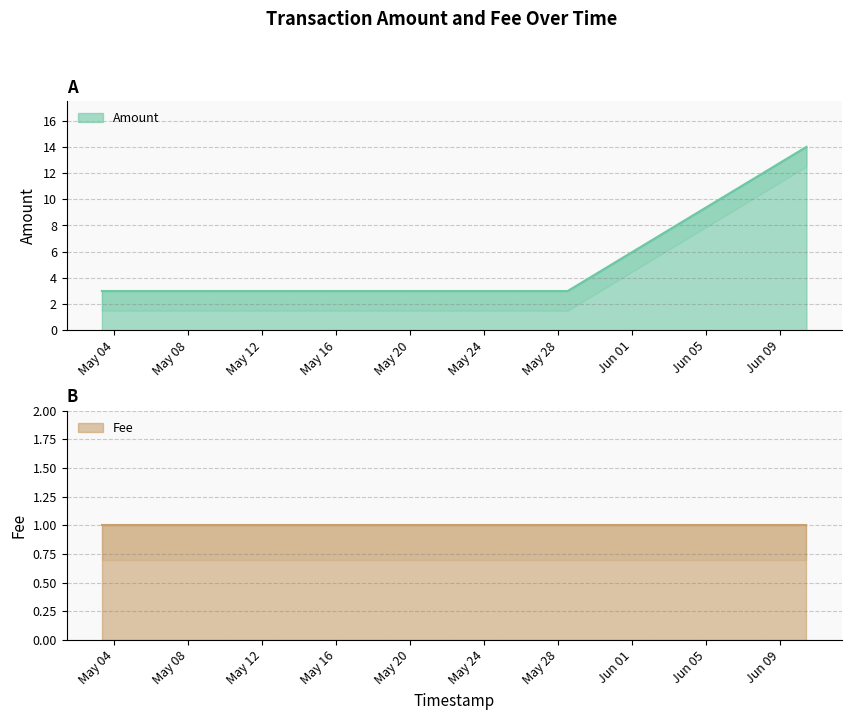

What is the total value across all series at 2017-05-11 15:09:24?

4